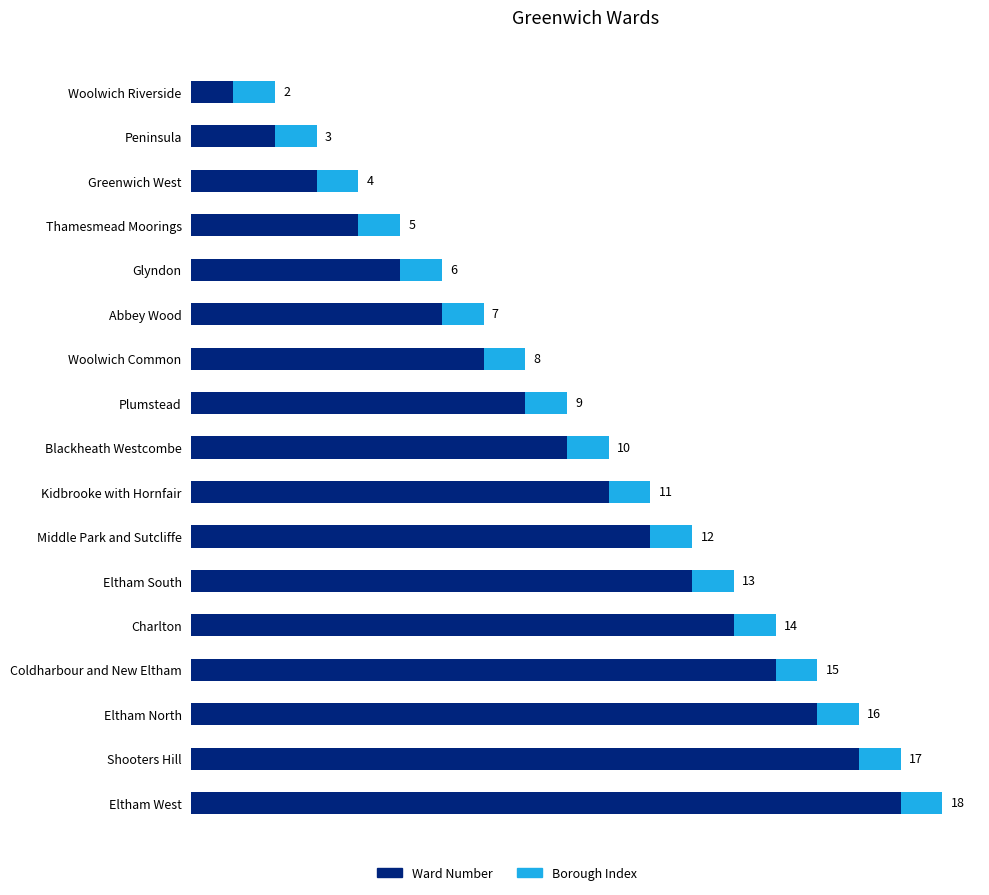

Which category has the highest value in the Ward Number series?

Eltham West